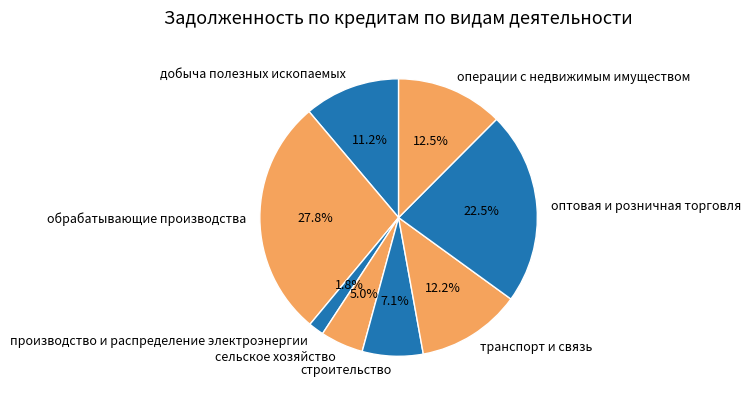

To the nearest percent, what is the difference between the largest and smallest slice percentages?

26%